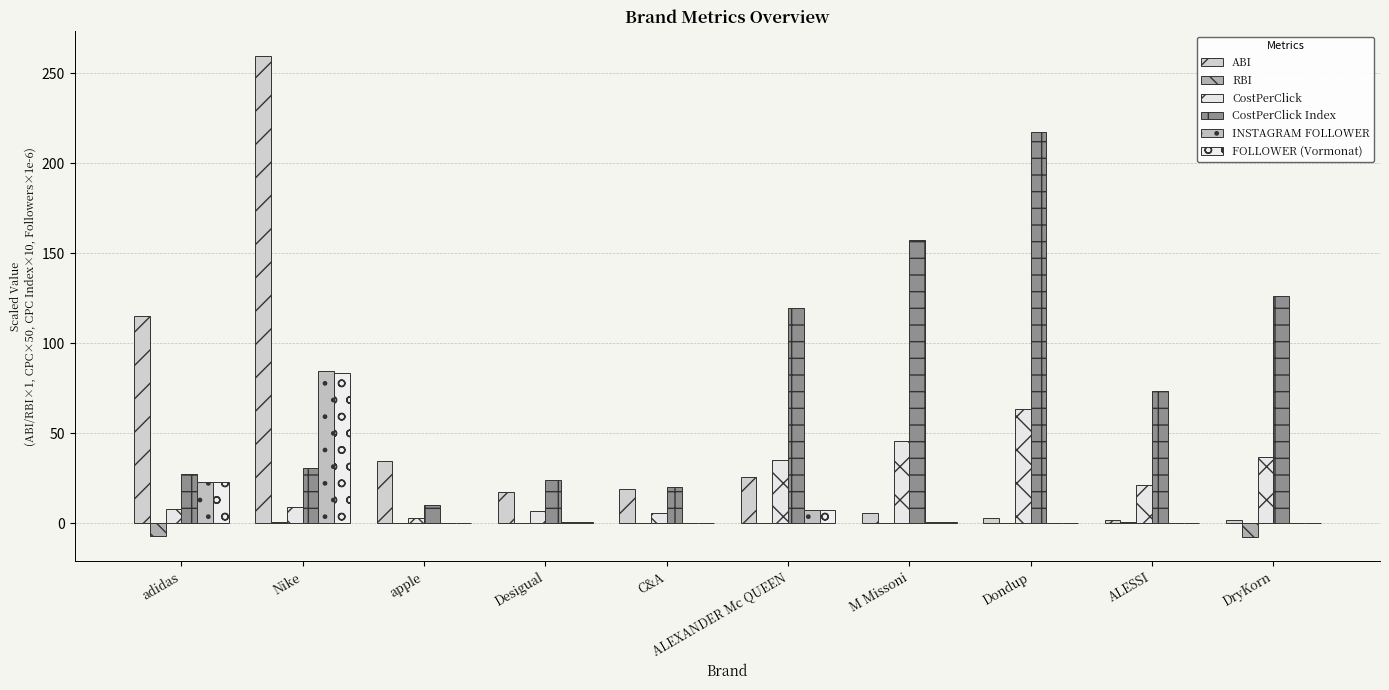

At which label is FOLLOWER (Vormonat) closest to 41?

adidas